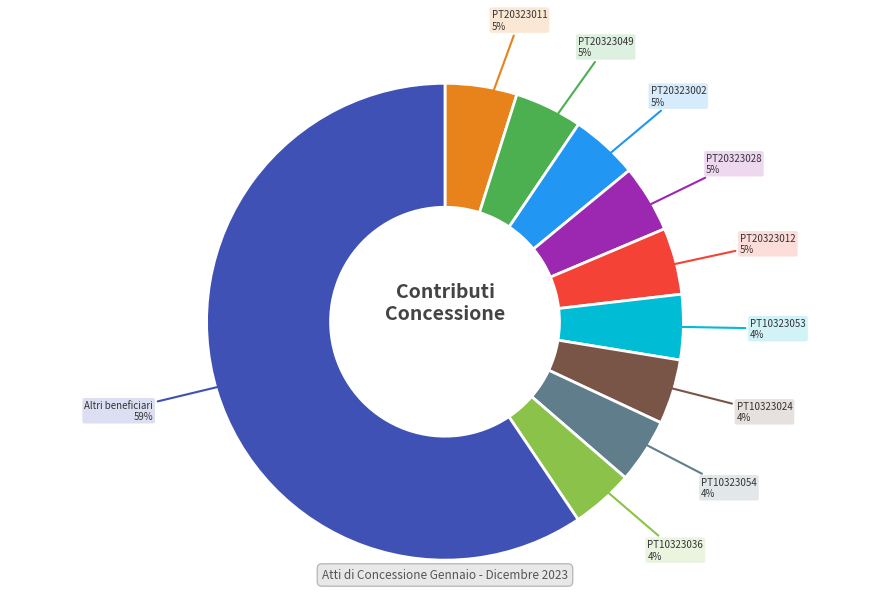

To the nearest percent, what is the difference between the largest and smallest slice percentages?

55%